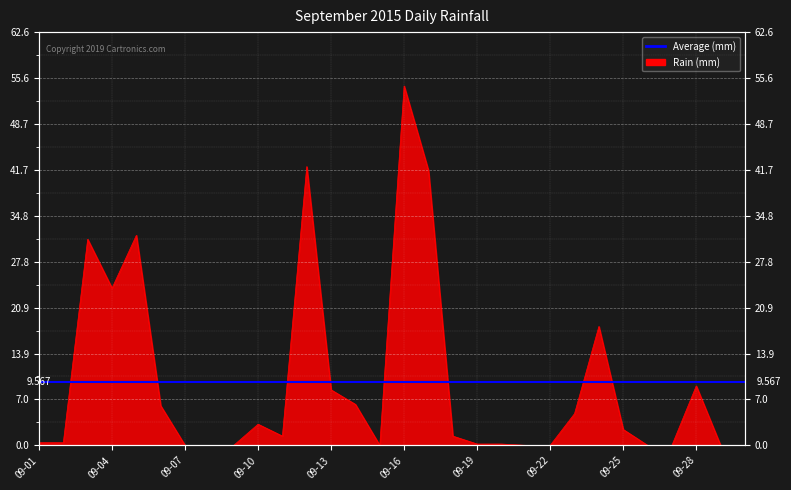

Reading right to left, list all the values displayed in this chart.

0.0	0.0	9.0	0.0	0.0	2.4	18.0	4.8	0.0	0.0	0.2	0.2	1.4	41.6	54.4	0.0	6.2	8.4	42.2	1.4	3.2	0.0	0.0	0.0	6.0	31.8	23.8	31.2	0.4	0.4